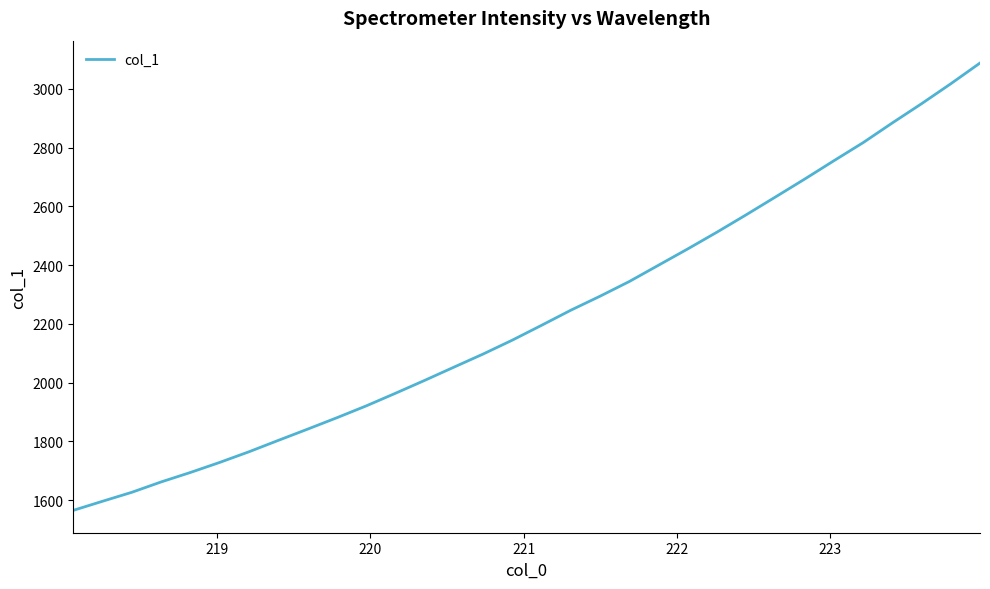

Is this an area chart (filled region under the line)?

No